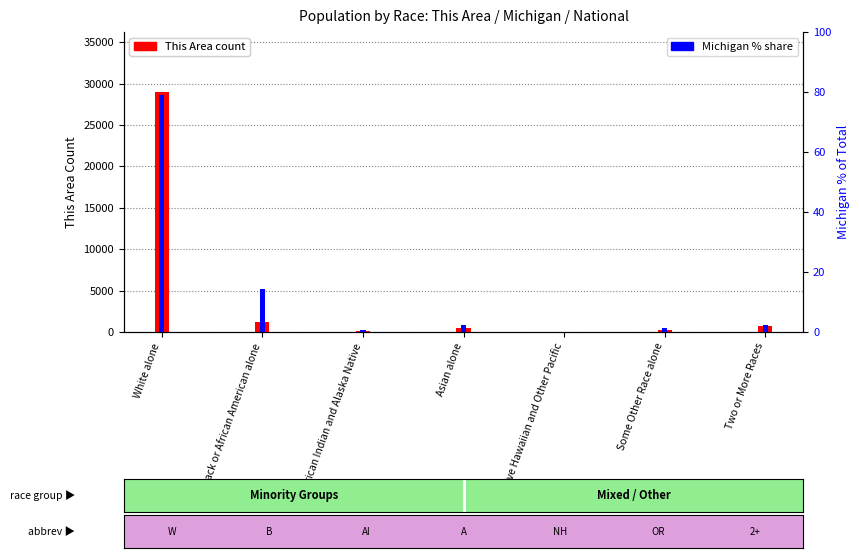

What position from the left is Two or More Races?

7